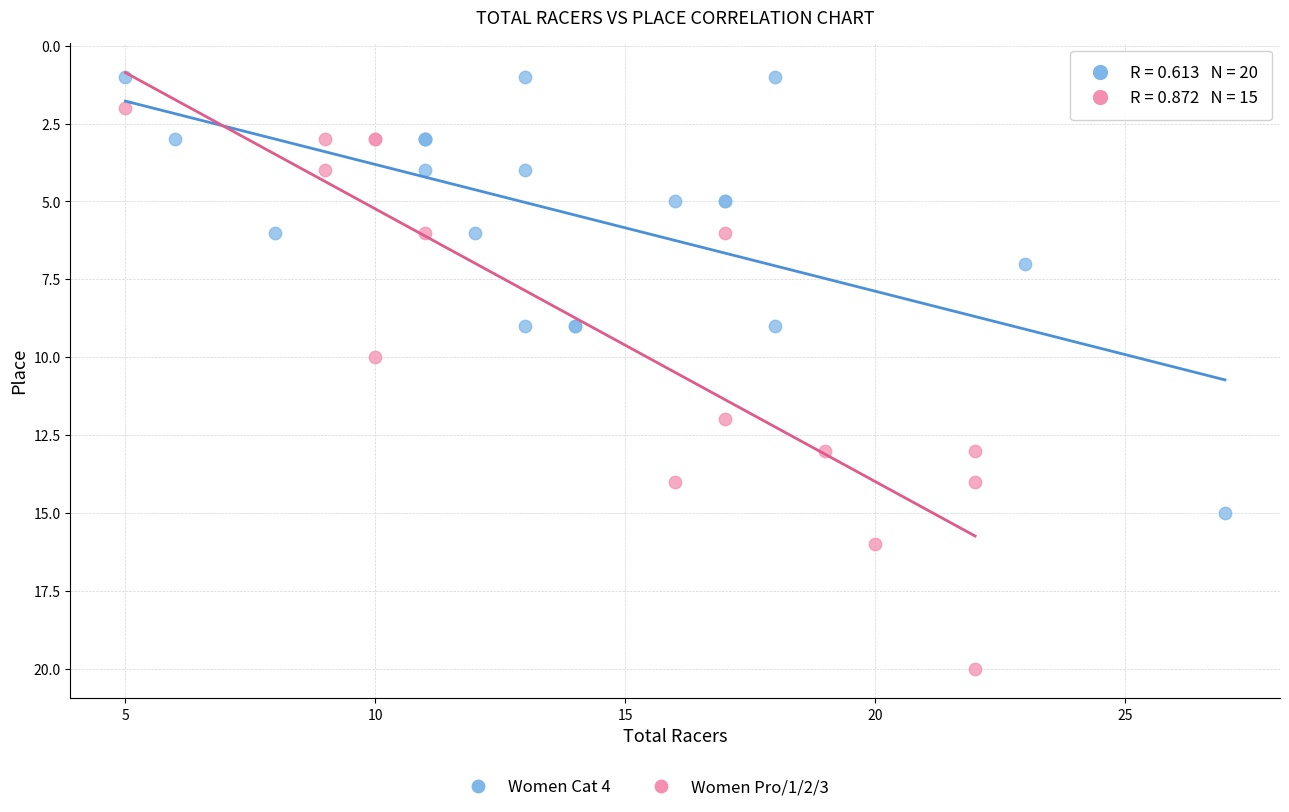

Which series contains the highest Y value?

Women Pro/1/2/3